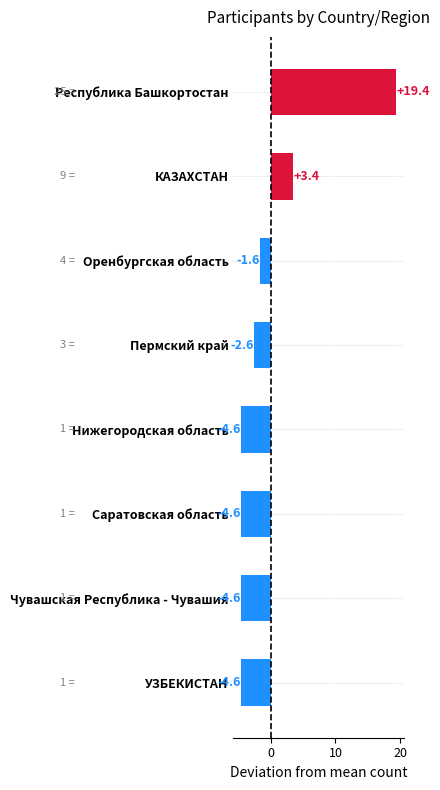

How many data points does each series have?

8